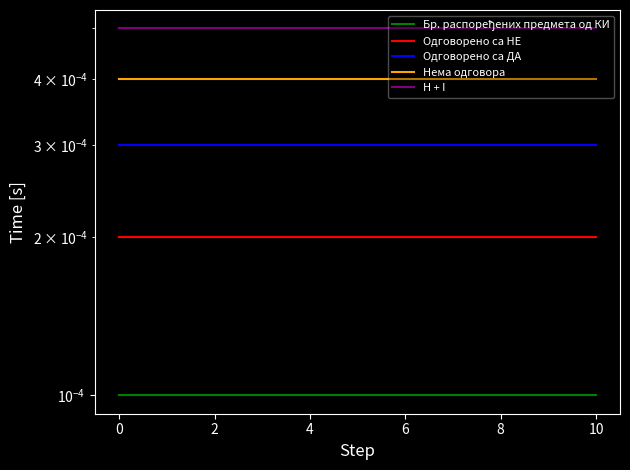

True or false: Одговорено са НЕ and Одговорено са ДА intersect in this chart.

False